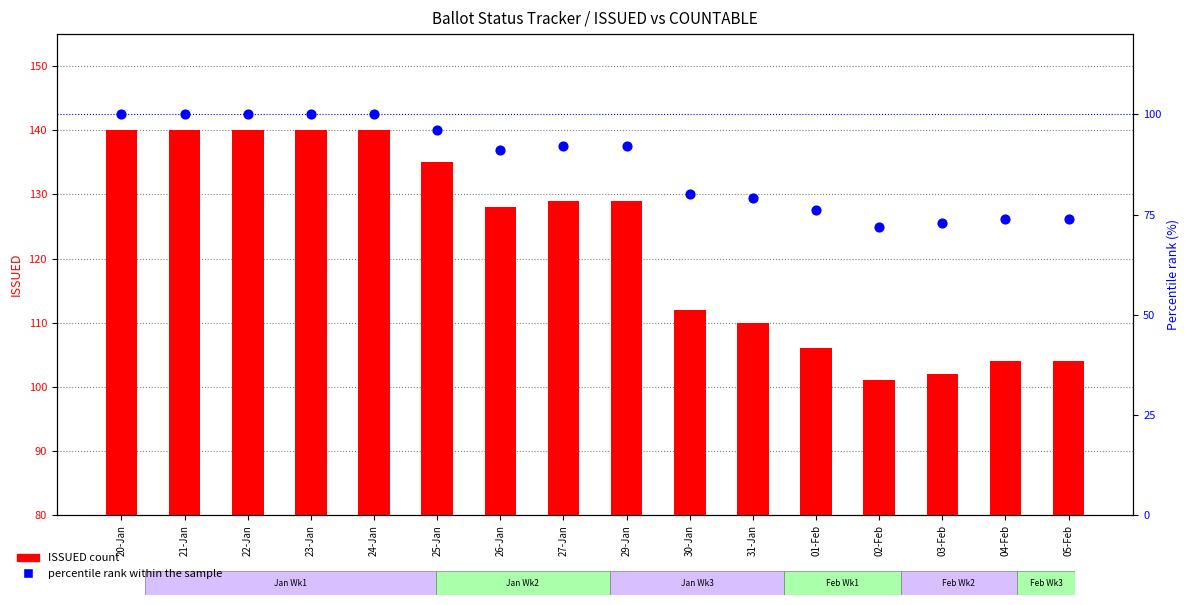

Which series reaches the minimum Y coordinate?

percentile rank within sample